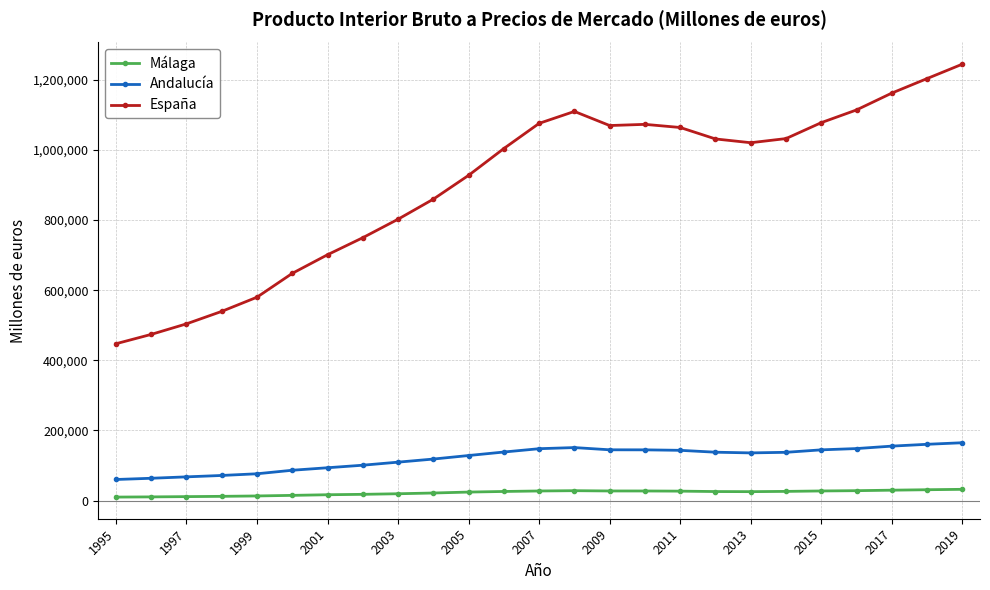

In España, how many points are lower than both neighbors (excluding endpoints)?

2